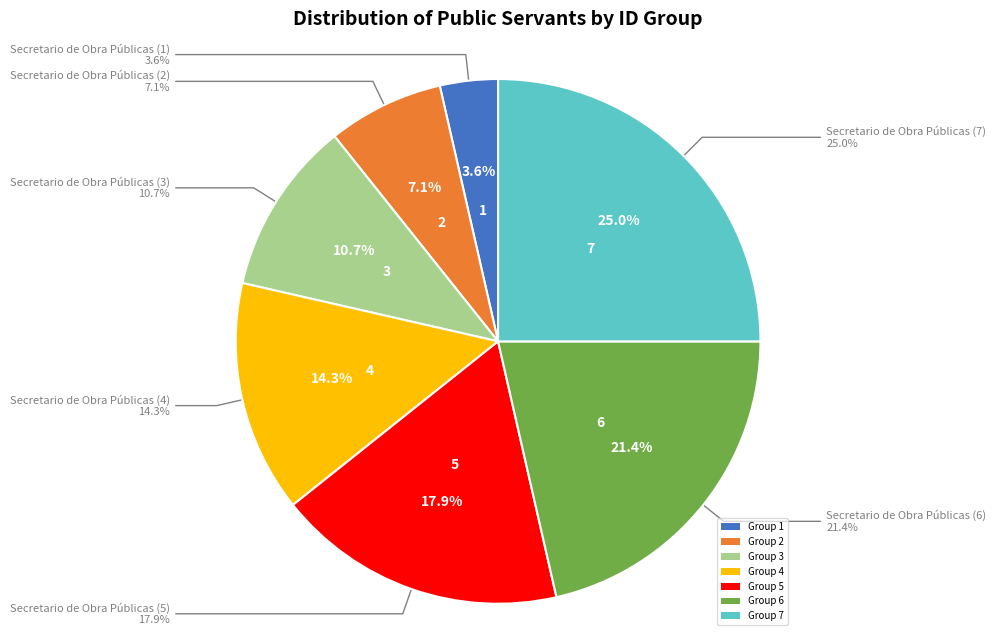

Rank the categories by value from highest to lowest.

Secretario de Obra Públicas (7), Secretario de Obra Públicas (6), Secretario de Obra Públicas (5), Secretario de Obra Públicas (4), Secretario de Obra Públicas (3), Secretario de Obra Públicas (2), Secretario de Obra Públicas (1)